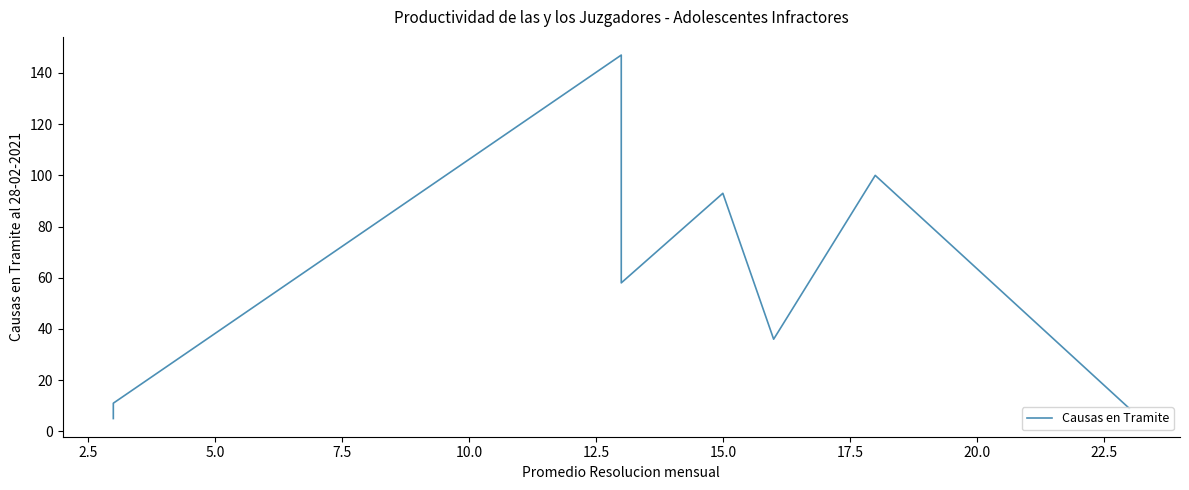

How many points are higher than both their immediate neighbors (excluding endpoints)?

3